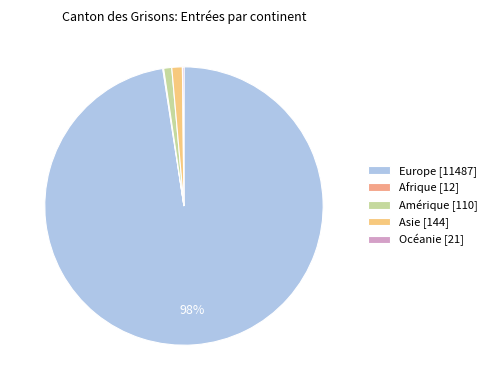

To the nearest percent, what is the average slice percentage?

20%